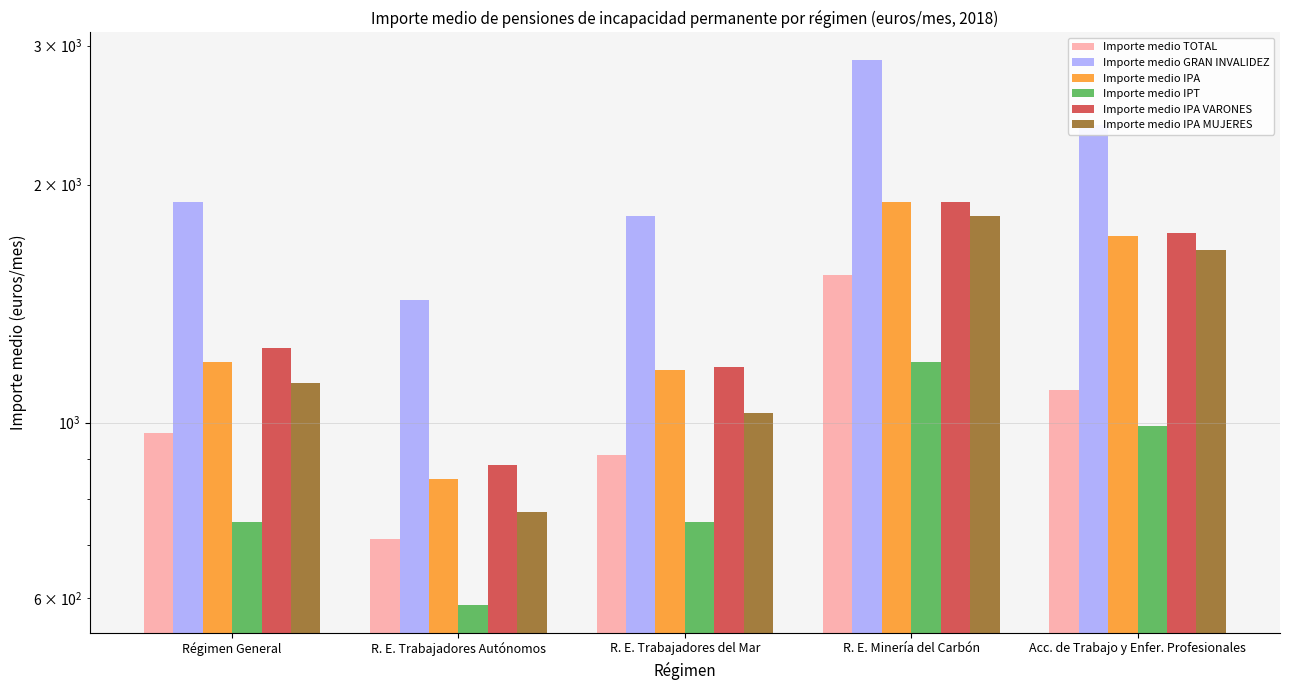

Where is Importe medio IPT nearest to the value 889?

Acc. de Trabajo y Enfer. Profesionales